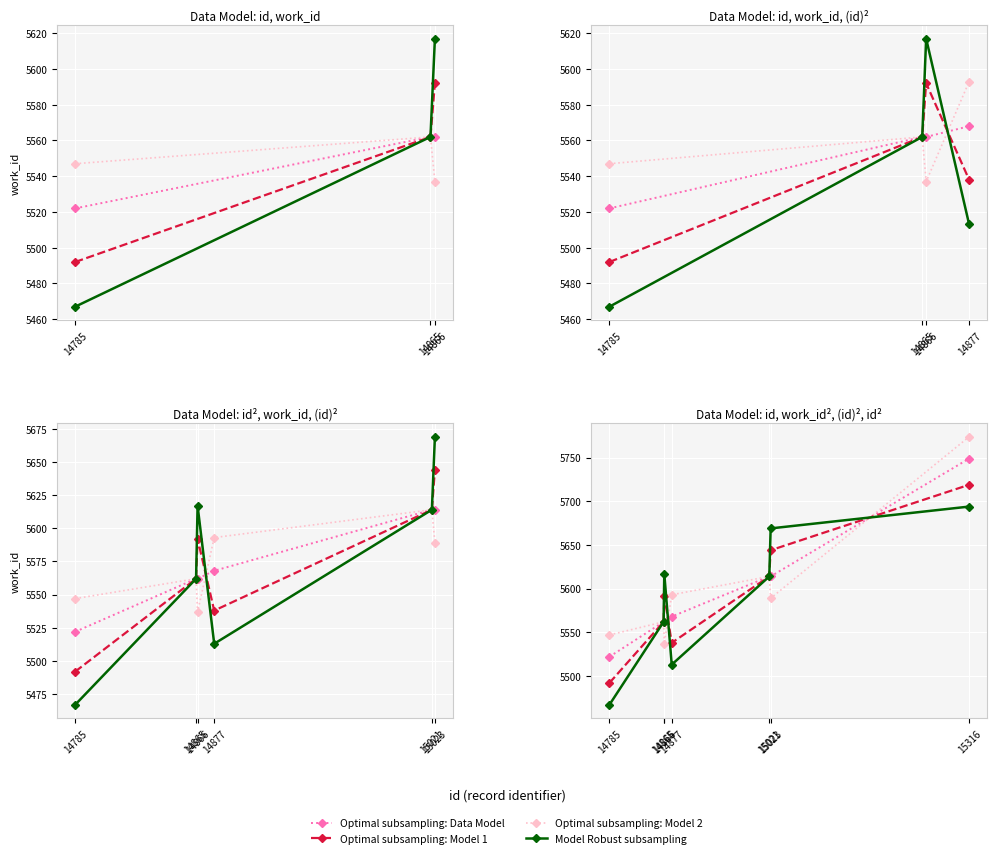

Between 14866 and 15316, which is larger?

15316